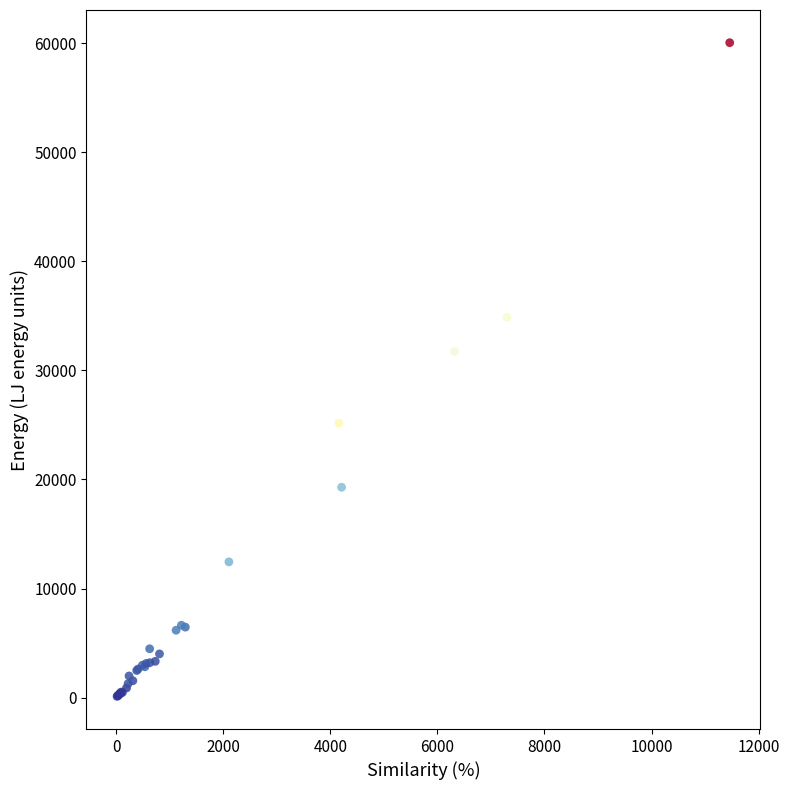

What Y value in the scatter plot is closest to 30075?

31727